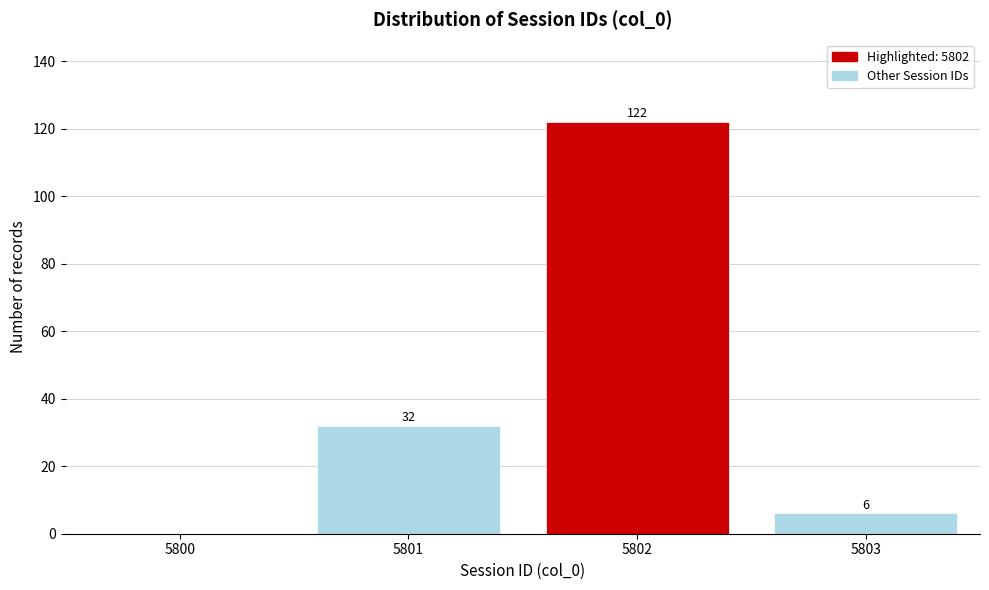

Reading left to right, transcribe all the data shown in this chart.

5800=0	5801=32	5802=122	5803=6